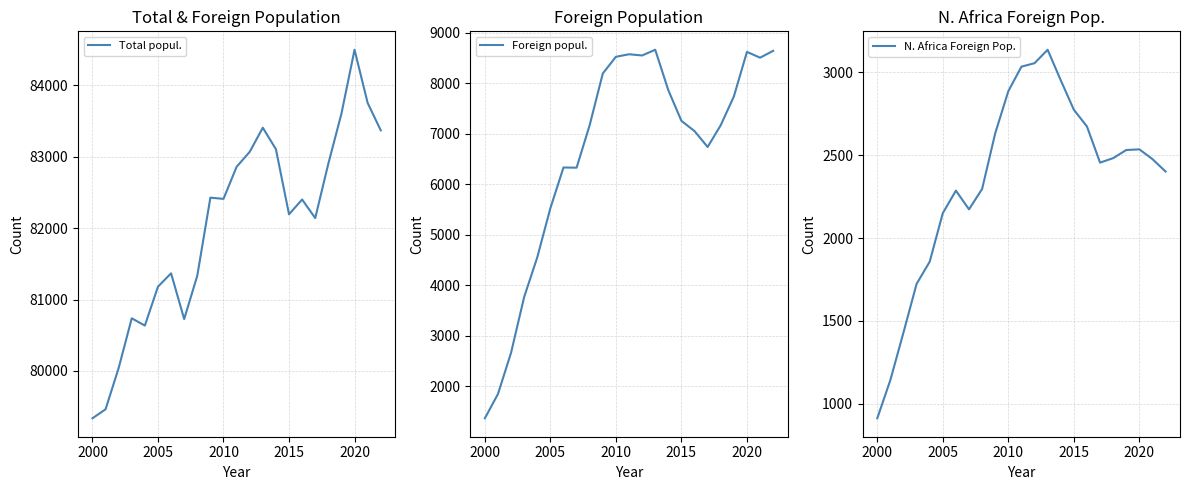

True or false: Total popul. and N. Africa Foreign Pop. intersect in this chart.

False